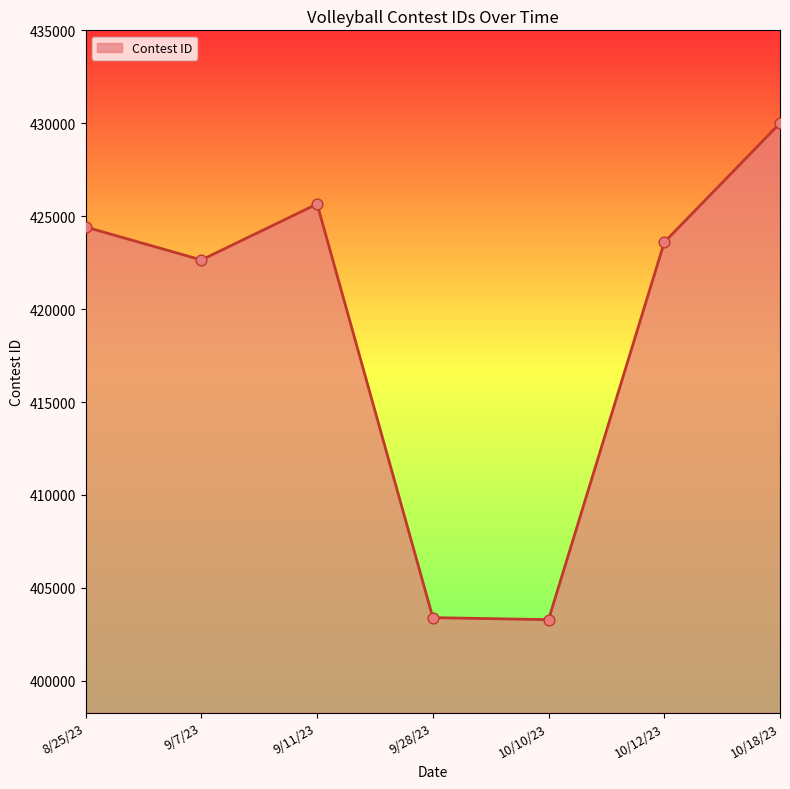

Which has a higher value, 9/7/23 or 8/25/23?

8/25/23